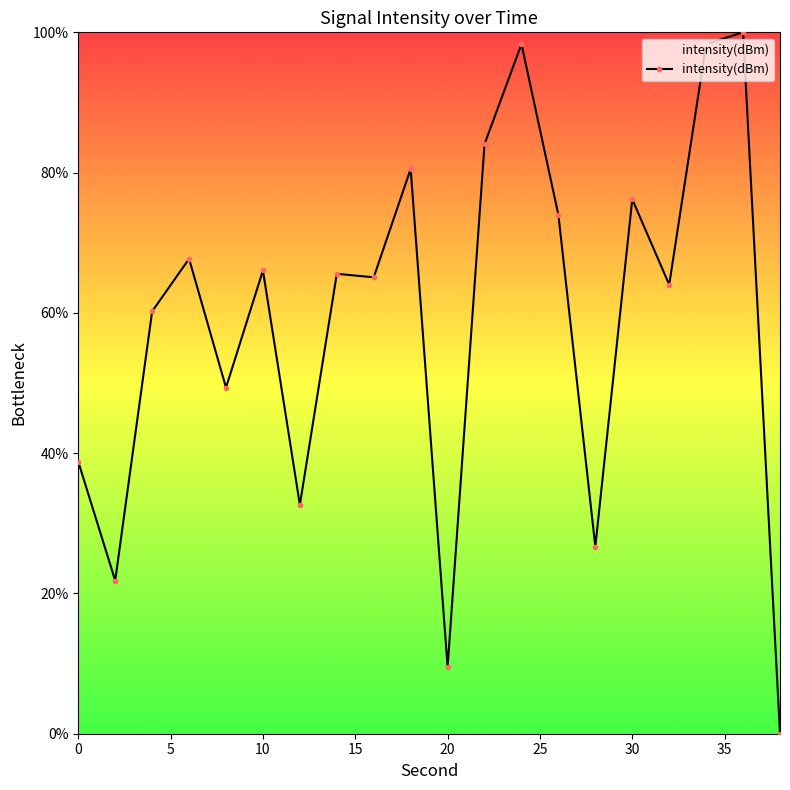

What is the maximum value shown in the chart?

100.0